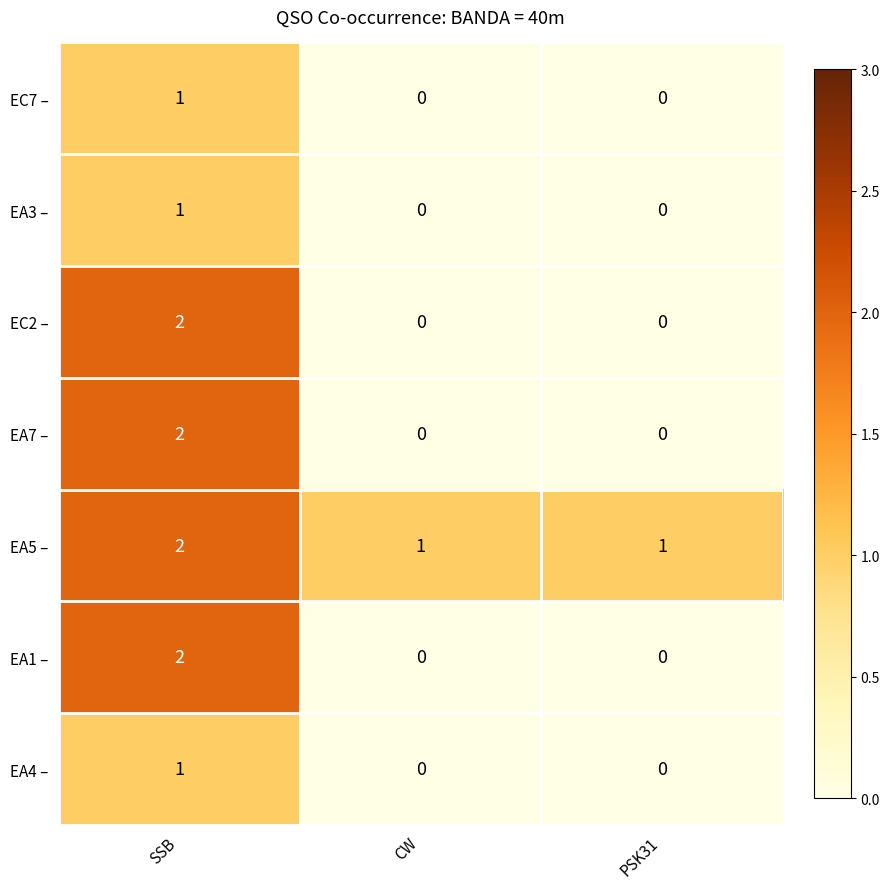

What is the total value across all series at PSK31?

1